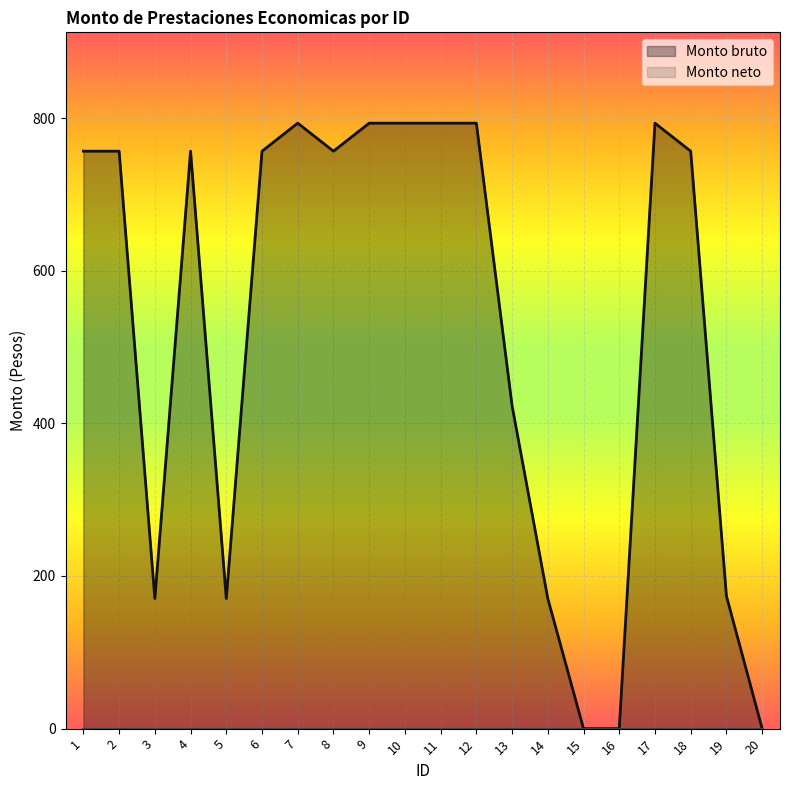

How many data points does each series have?

20